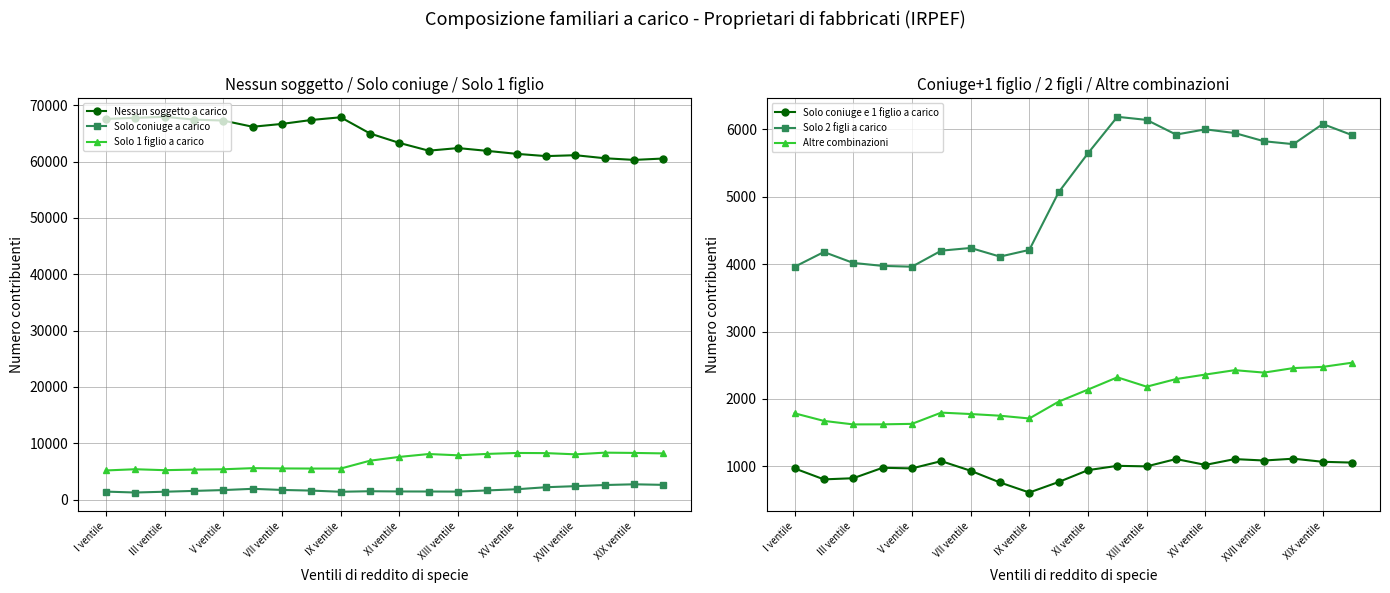

How many lines are shown in the chart?

6